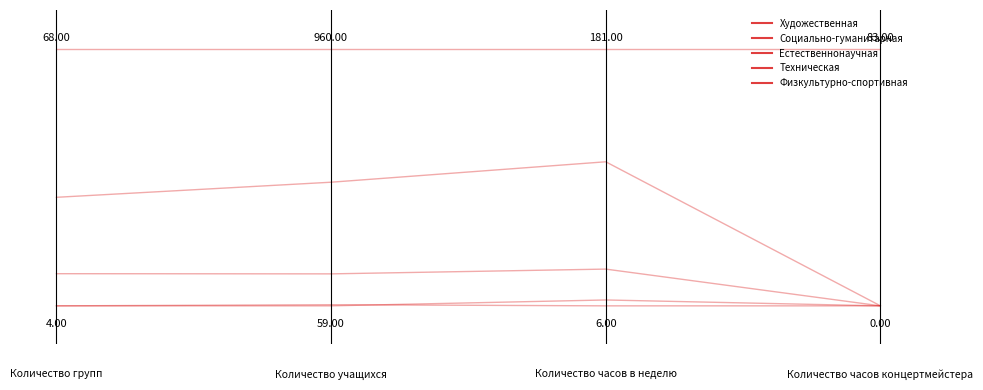

What is the difference between the highest and lowest values at Количество учащихся?

1.0